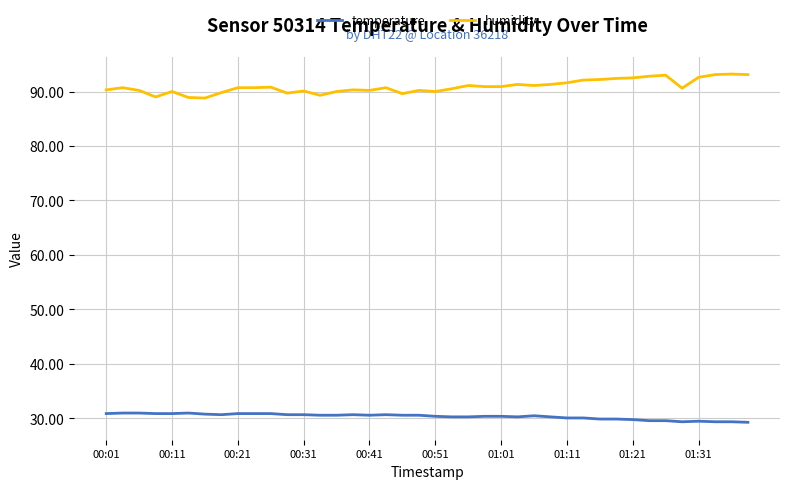

Which series has the largest range (max minus min)?

humidity